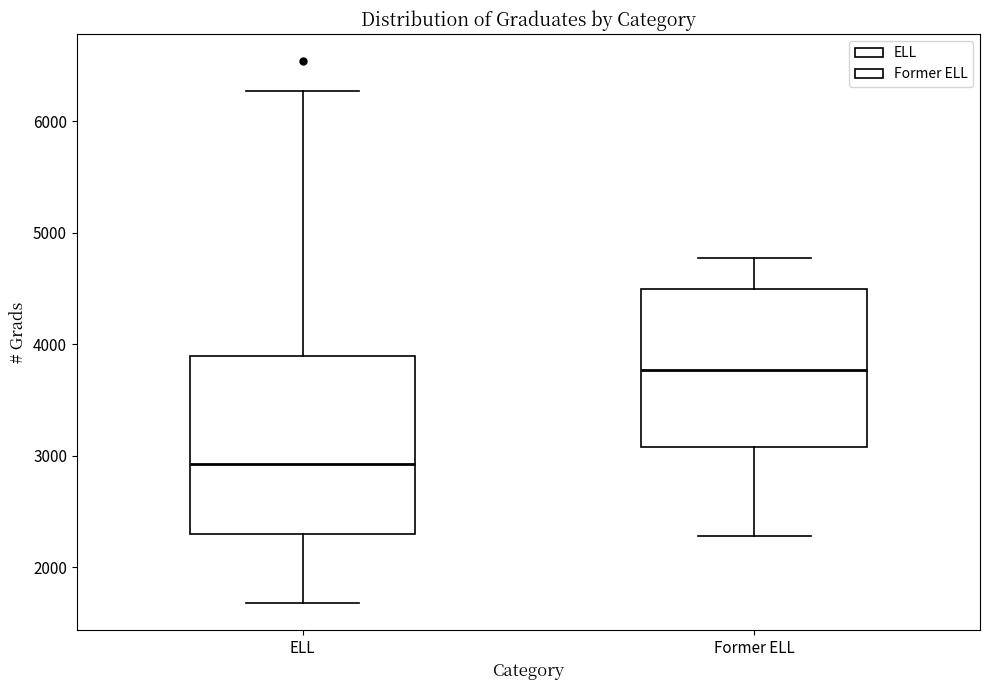

Reading left to right, read every box against the y-axis: the position of its median line, the range the box covers, and the ends of its whiskers. The values are not printed on the chart, so give them approximately, as read against the axis.

ELL: median 2900, box 2300 to 3900, whiskers 1700 to 6300
Former ELL: median 3800, box 3100 to 4500, whiskers 2300 to 4800